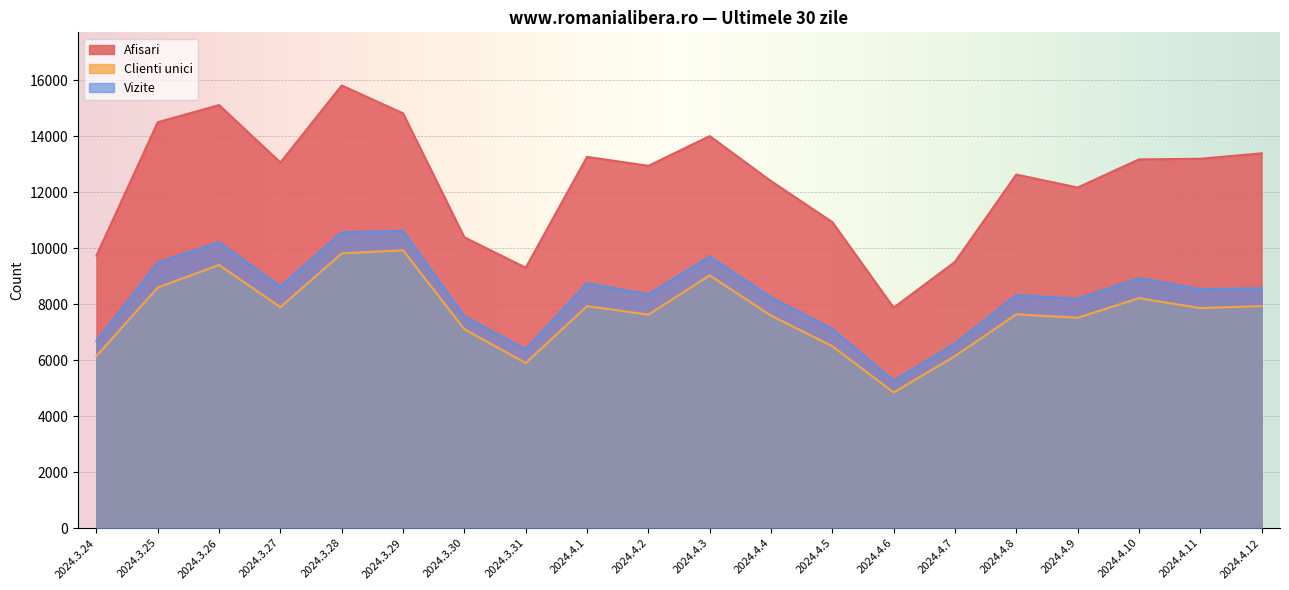

At 2024.4.8, list the series in order from smallest to largest.

Clienti unici, Vizite, Afisari